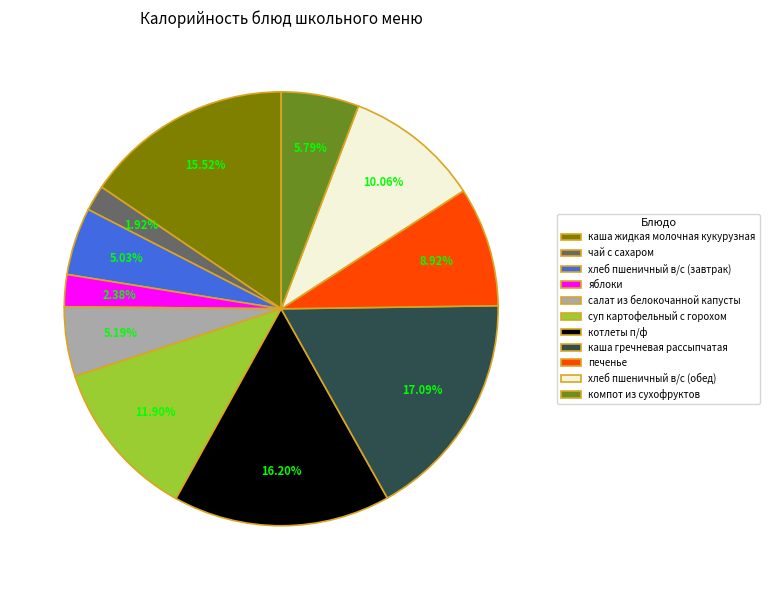

Do котлеты п/ф and печенье together represent more than half of the pie?

No